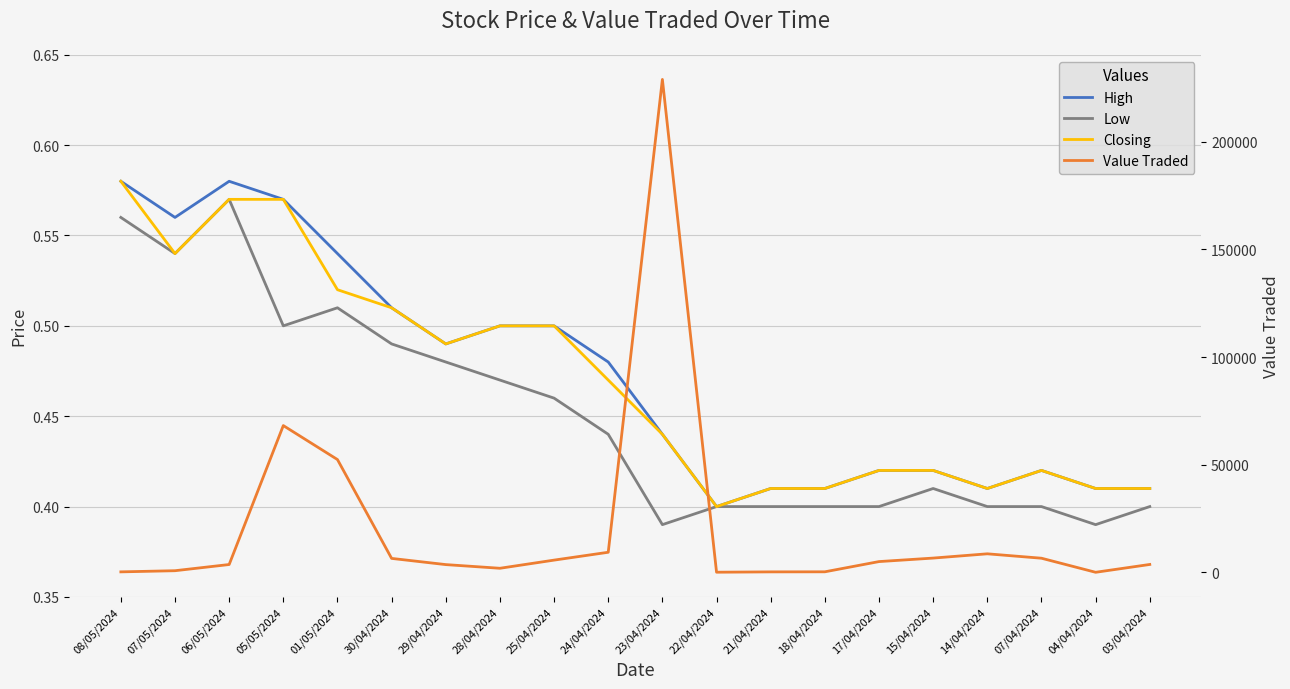

In Low, how many points are higher than both neighbors (excluding endpoints)?

3